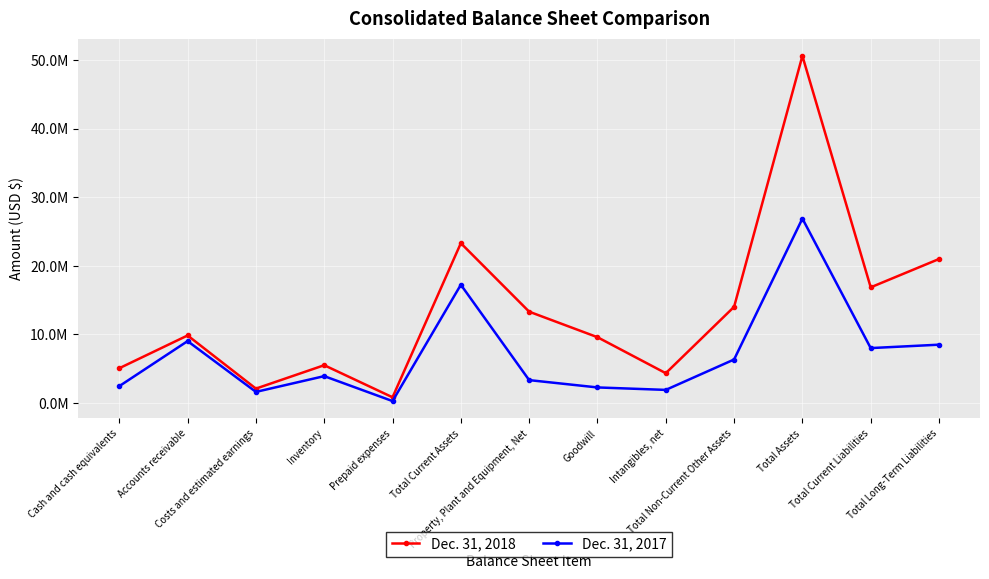

What are all the series names shown in the legend?

Dec. 31, 2018, Dec. 31, 2017